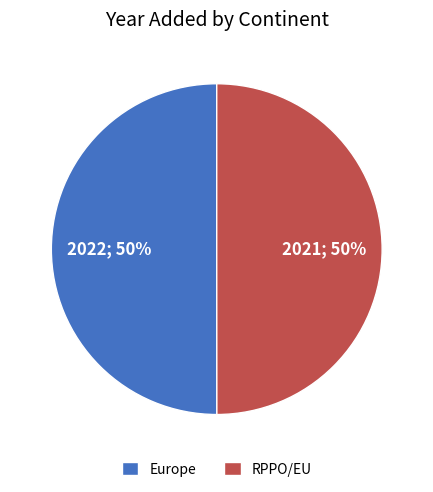

Count the number of slices in the pie.

2